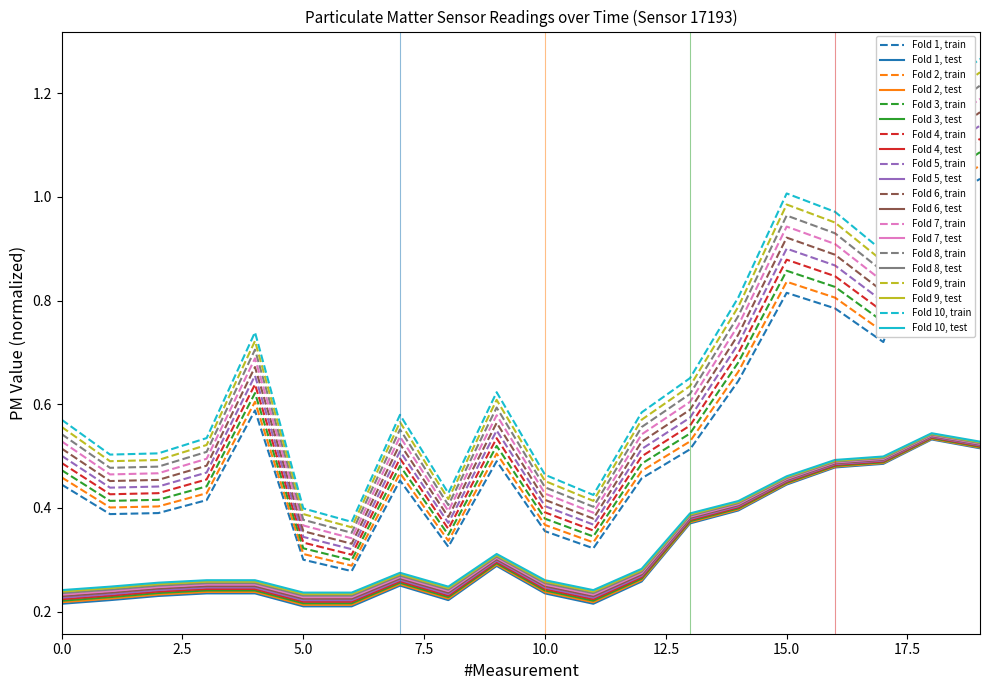

Which series has the largest total across all categories?

Fold 10, train